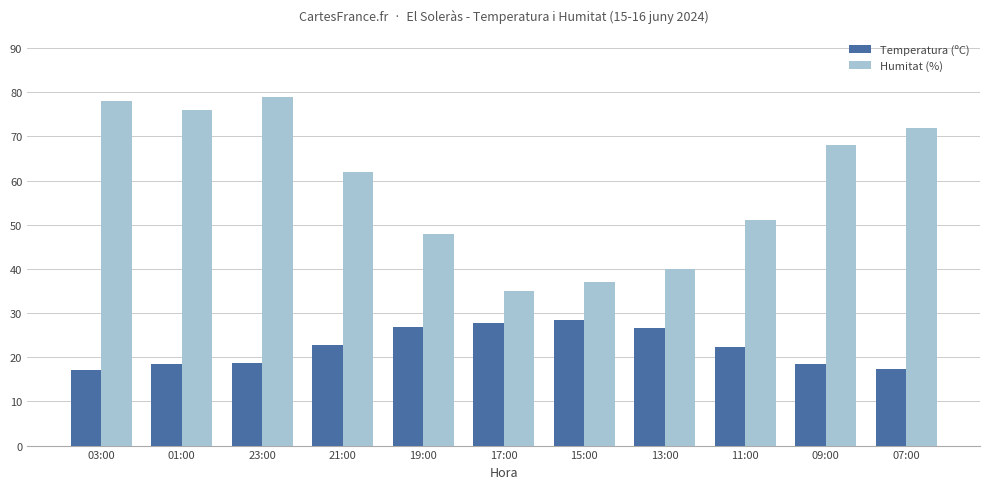

What value does the Temperatura (ºC) series have at 23:00?

18.6